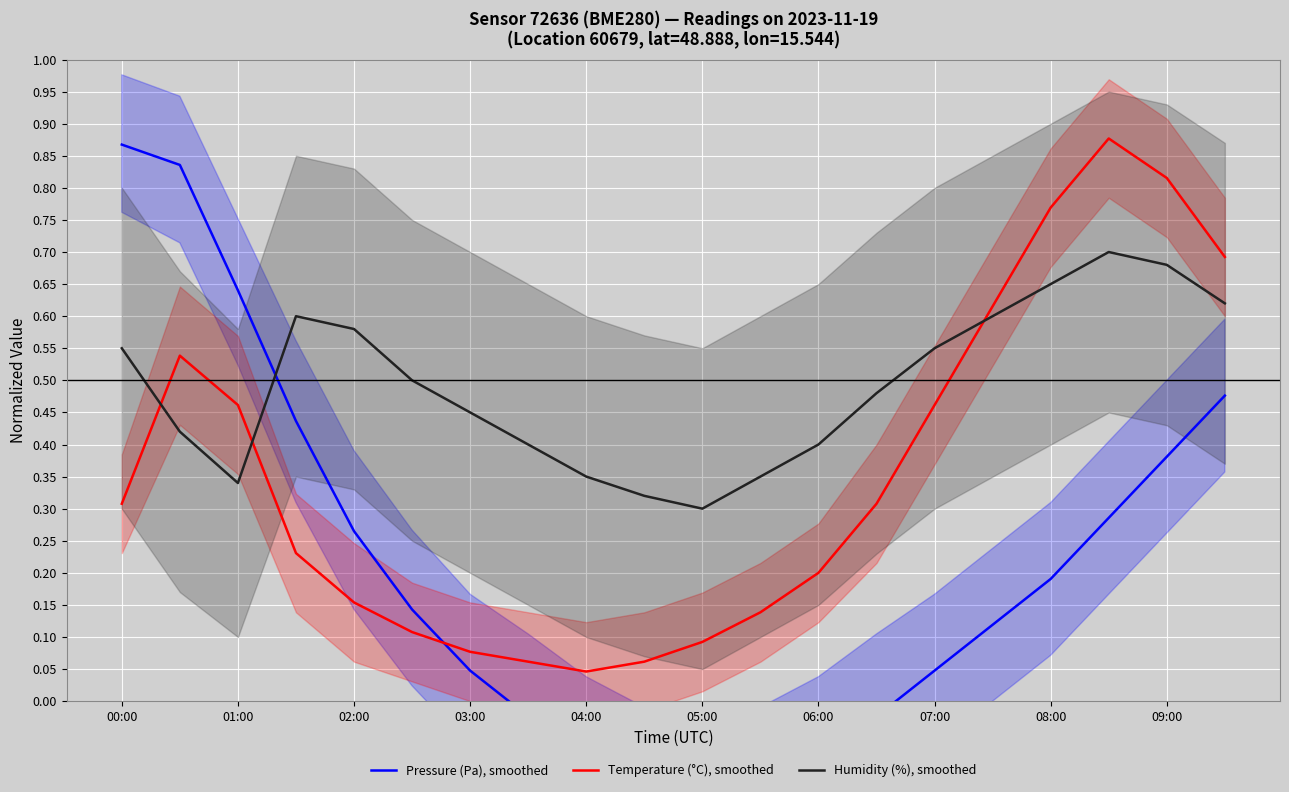

After their last crossing, which series has the higher values: Temperature (°C), smoothed or Humidity (%), smoothed?

Temperature (°C), smoothed